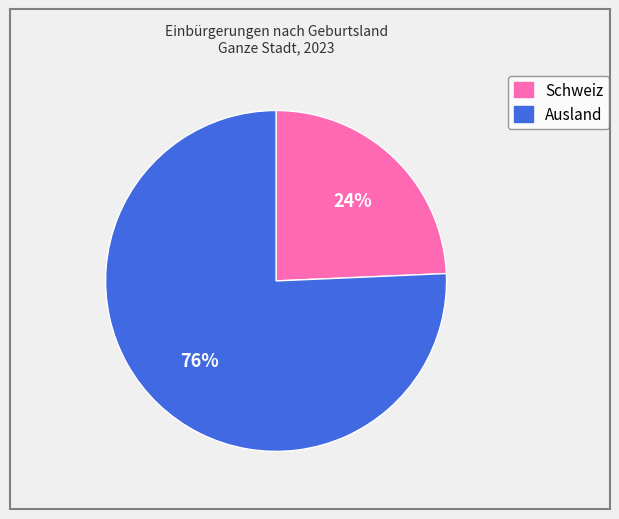

Combined, do Ausland and Schweiz account for over 50%?

Yes